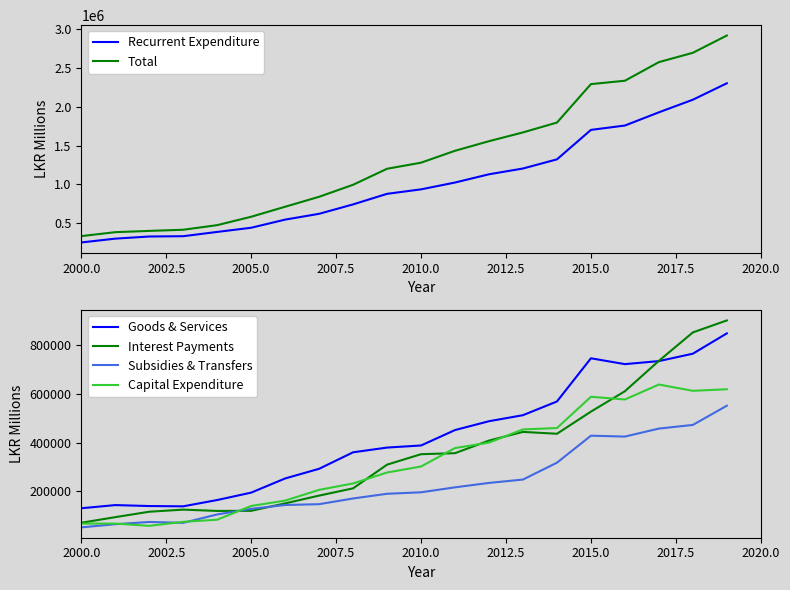

What is the lowest value of the Interest Payments series?

71200